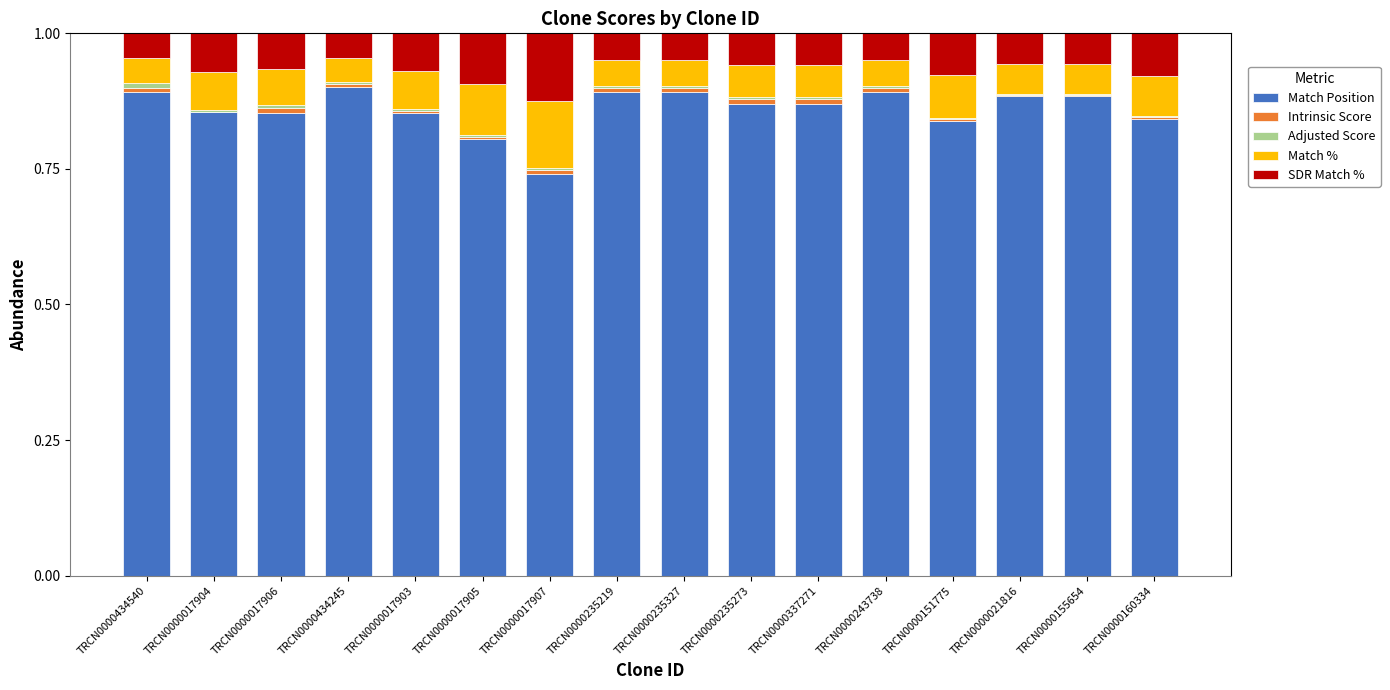

Is it true that Match Position equals 0.8 at TRCN0000160334?

True